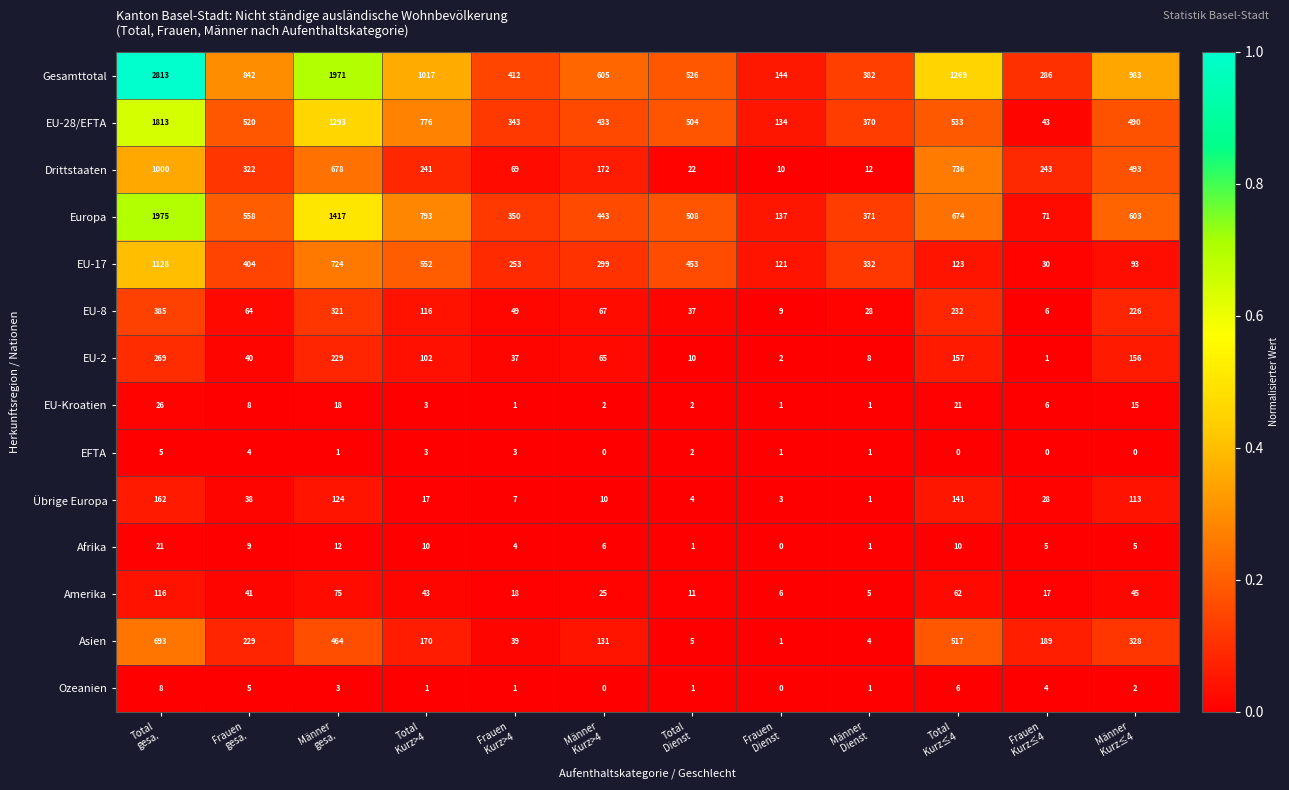

What is the difference between the maximum and minimum values in the EU-Kroatien series?

25